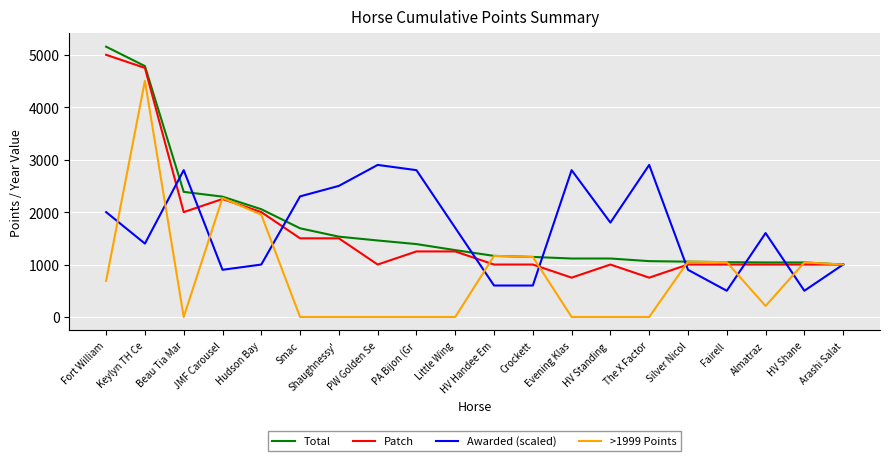

Read the Total value at Hudson Bay.

2055